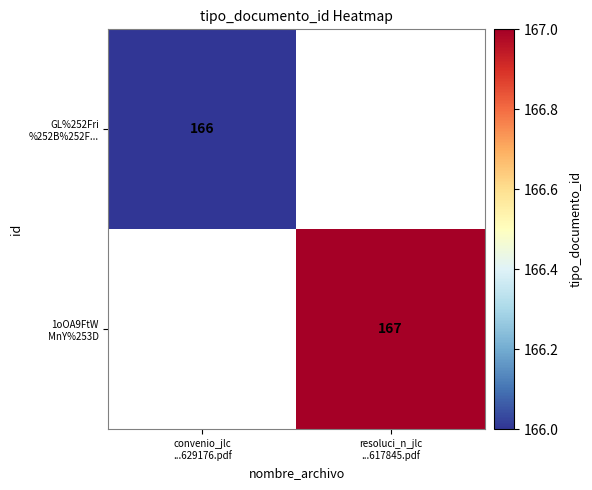

Is the value of GL%252Fri %252B%252F... at resoluci_n_jlc ...617845.pdf greater than the value of 1oOA9FtW MnY%253D at convenio_jlc ...629176.pdf?

No